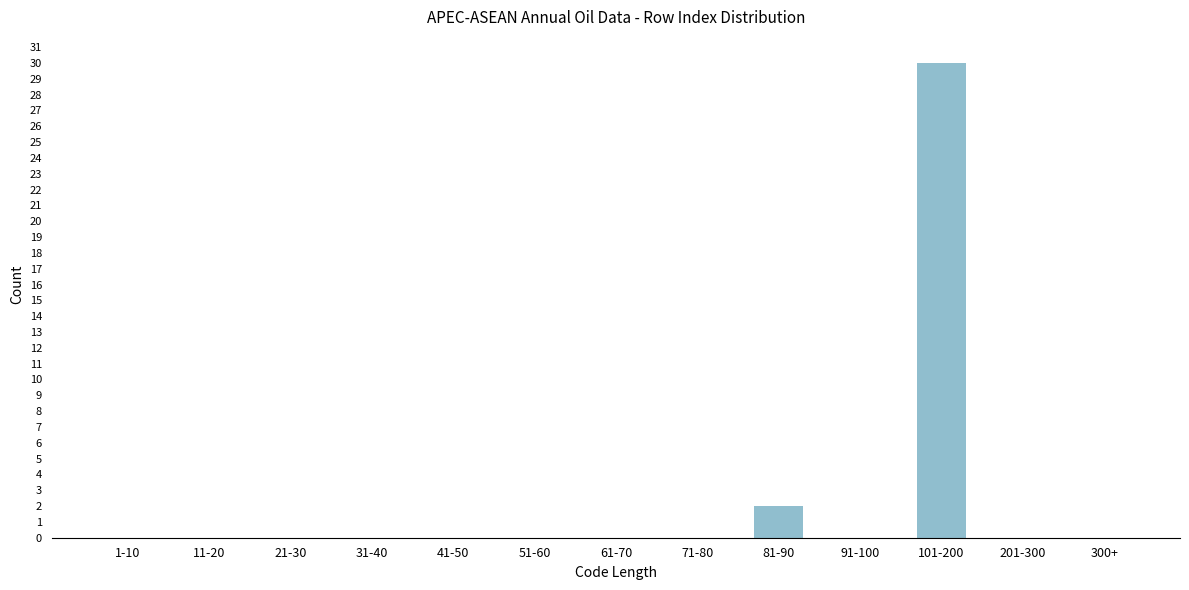

Reading right to left, transcribe all the data shown in this chart.

300+=0	201-300=0	101-200=30	91-100=0	81-90=2	71-80=0	61-70=0	51-60=0	41-50=0	31-40=0	21-30=0	11-20=0	1-10=0